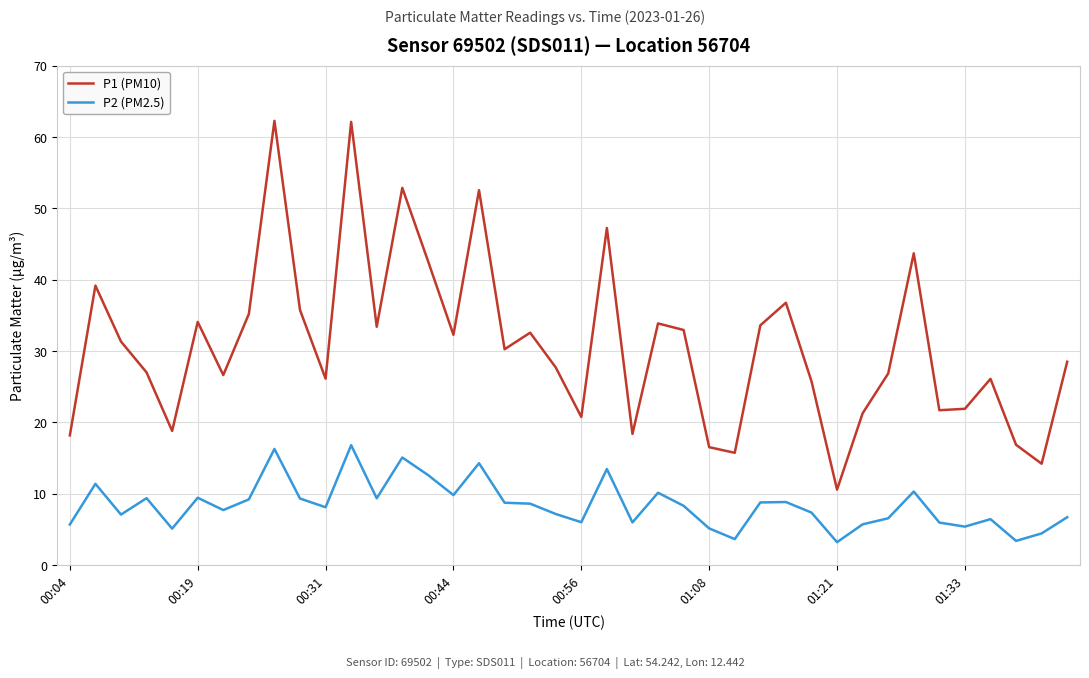

Rank the series by their maximum value, from highest to lowest.

P1 (PM10), P2 (PM2.5)